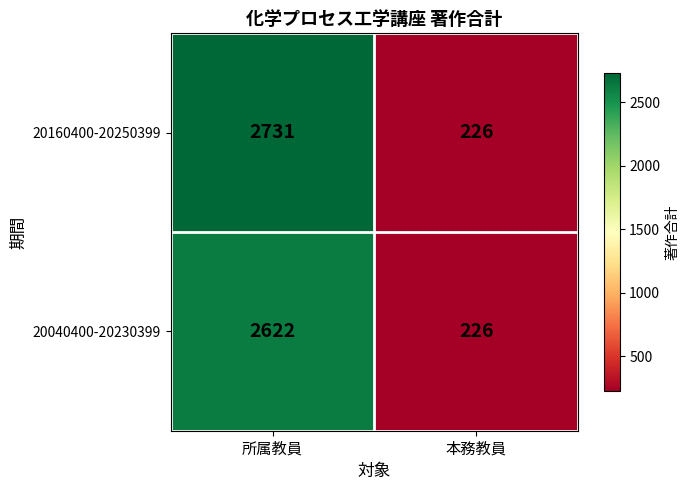

At how many categories does at least one series exceed 1379?

1